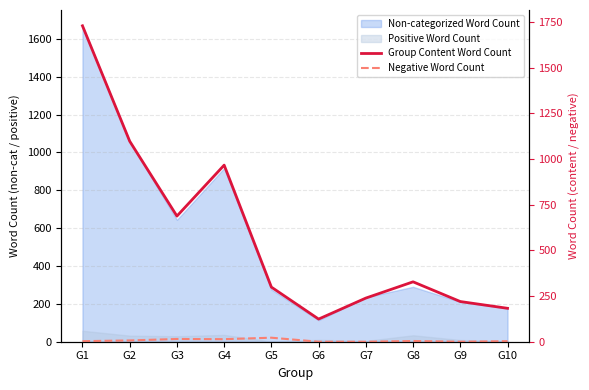

True or false: Group Content Word Count and Negative Word Count intersect in this chart.

False